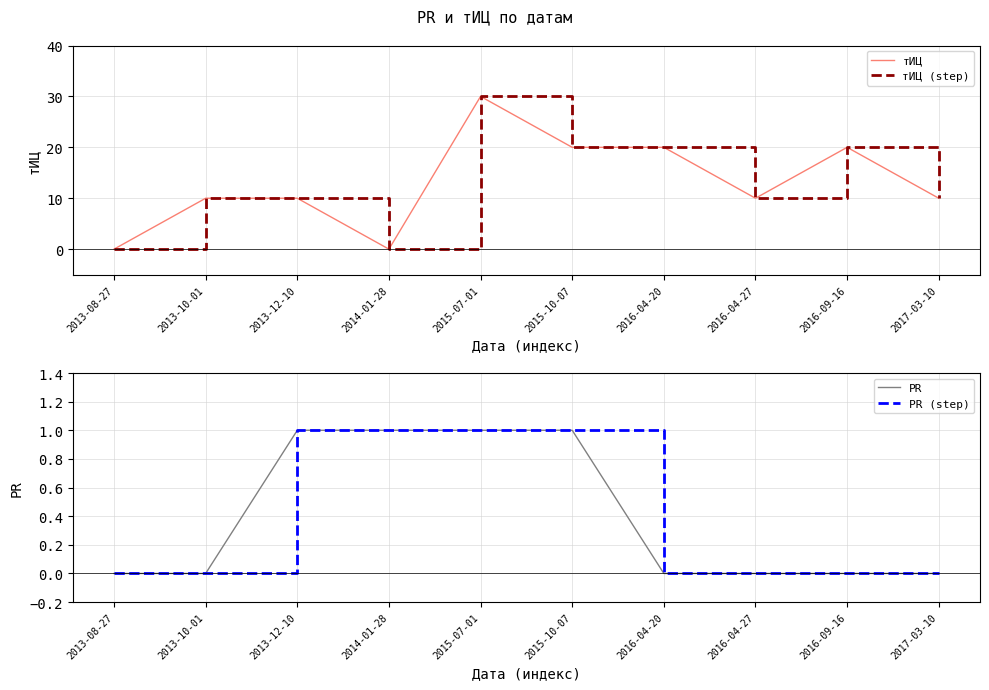

Is it true that PR (step) equals 0 at 2017-03-10?

True